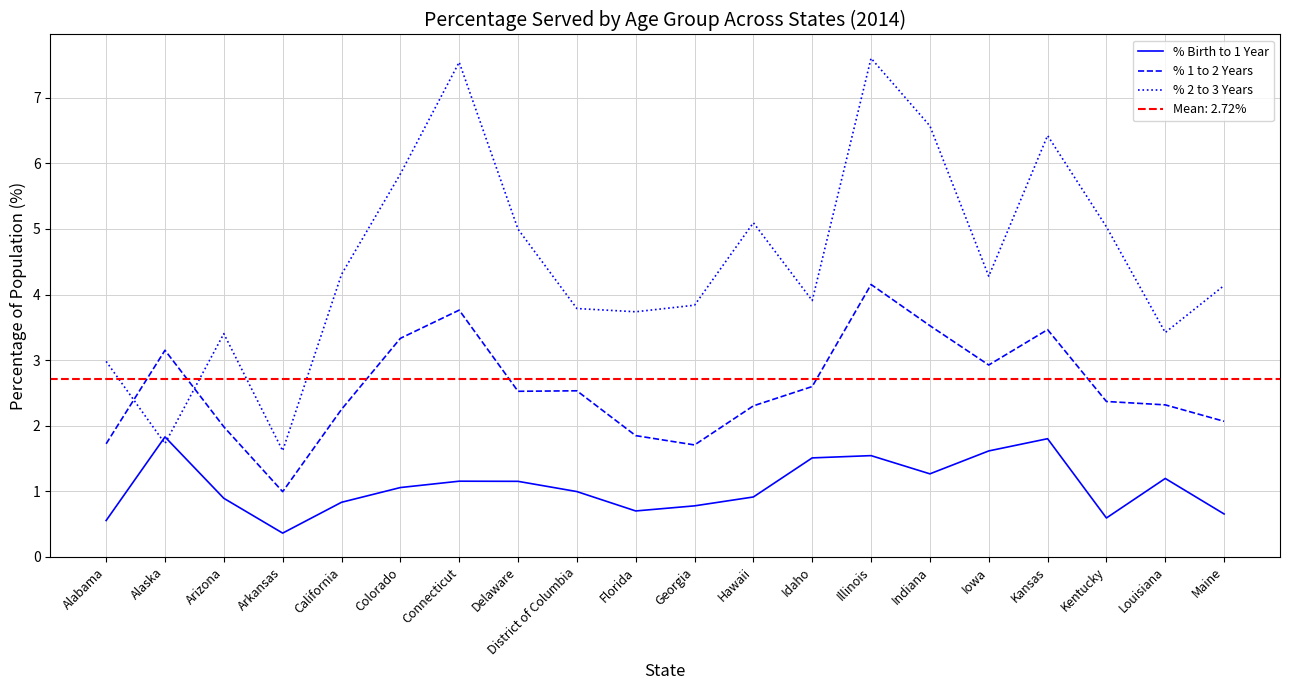

What are all the series names shown in the legend?

% Birth to 1 Year, % 1 to 2 Years, % 2 to 3 Years